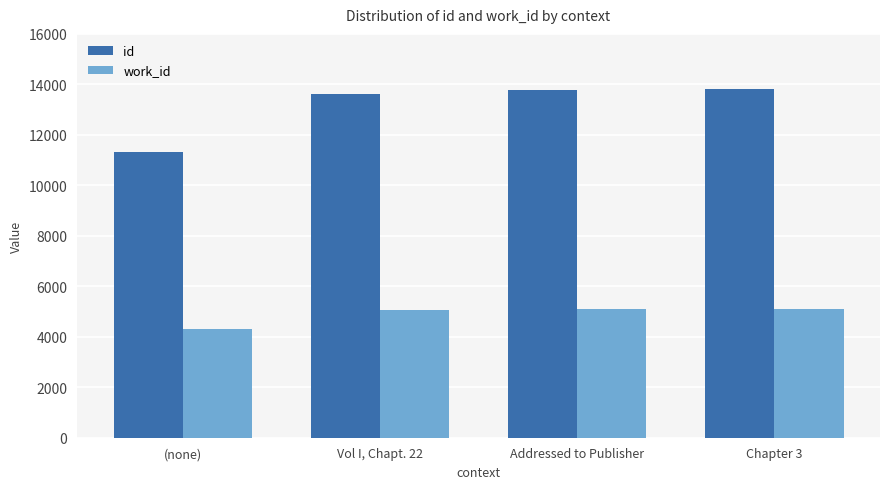

What is the total value across all series at Addressed to Publisher?

18899